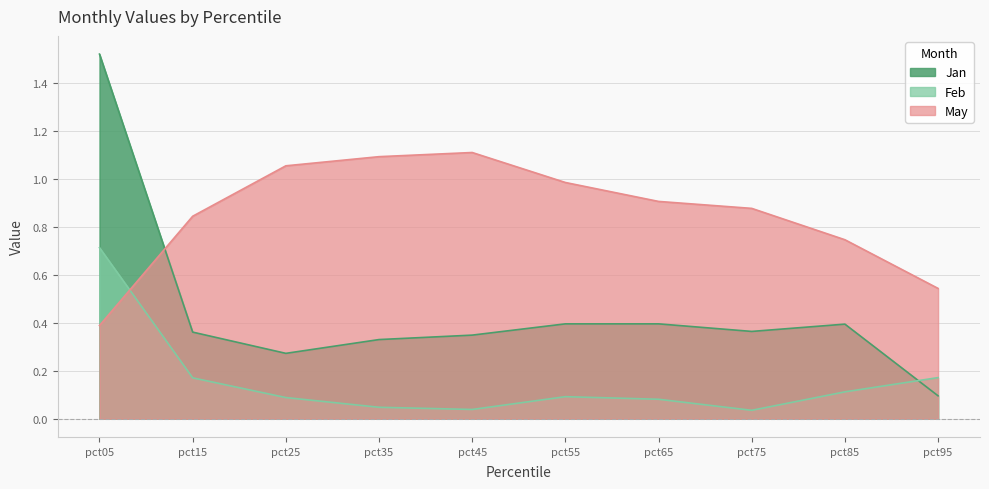

Between pct05 and pct35, which is larger?

pct05